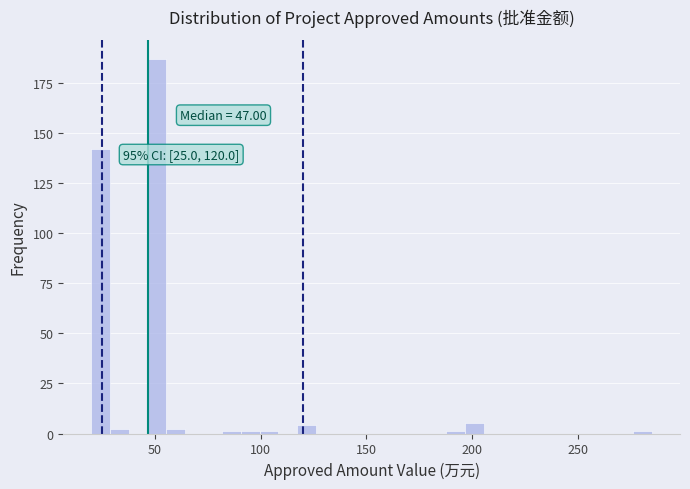

Around what value on the x-axis is the tallest bar? Give the approximate position of its centre, as read against the axis.

50